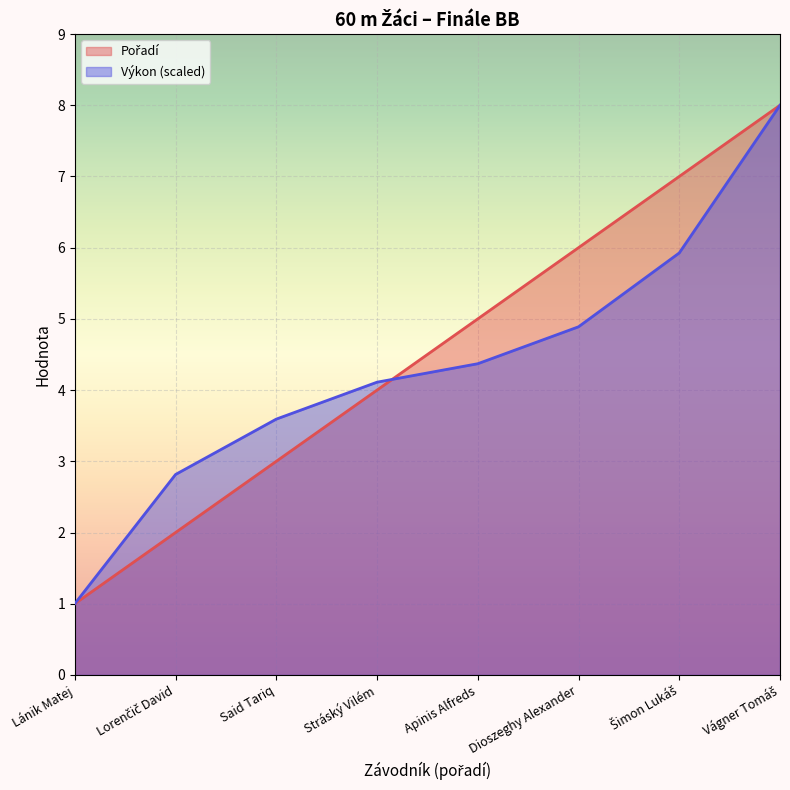

What is the label of the 5th point from the right?

Stráský Vilém